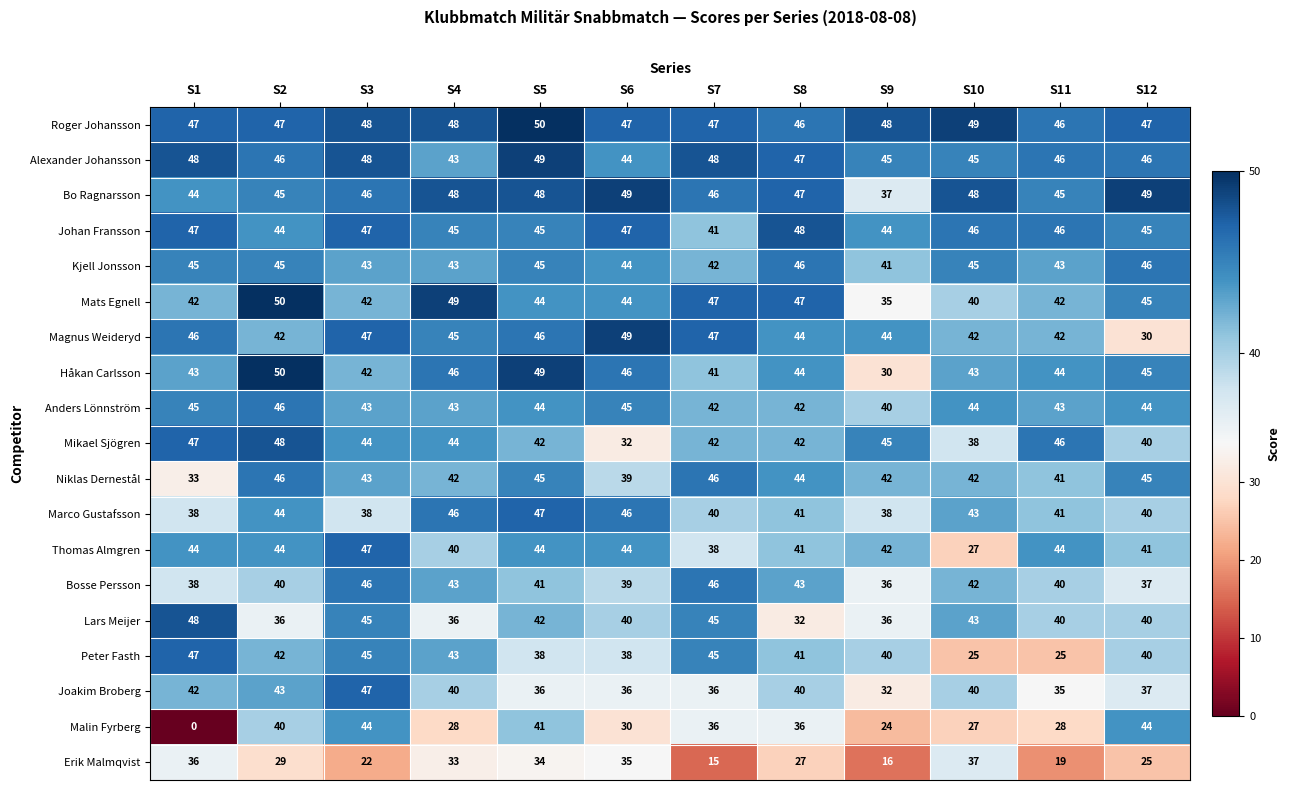

Is it true that Peter Fasth equals 17 at S4?

False